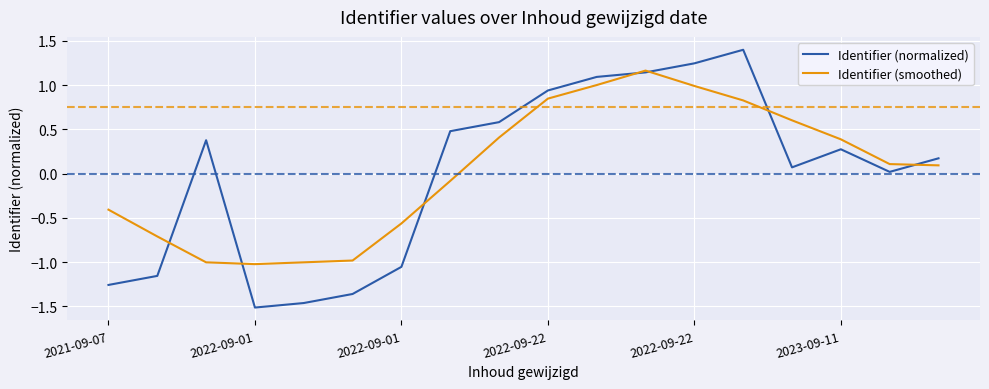

What is the minimum value for Identifier (smoothed)?

-1.0